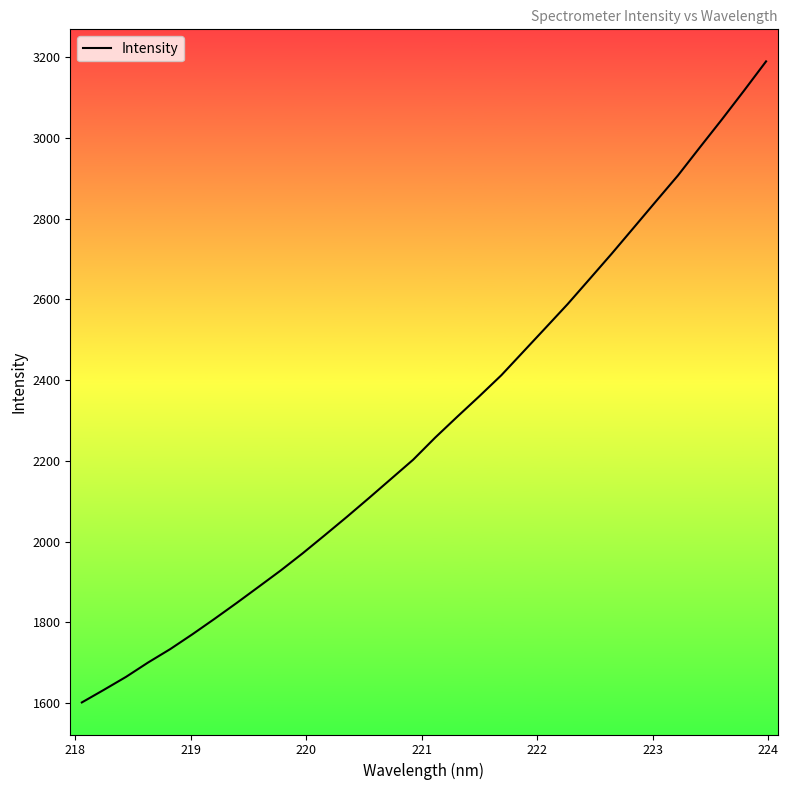

What is the smallest value displayed?

1601.5